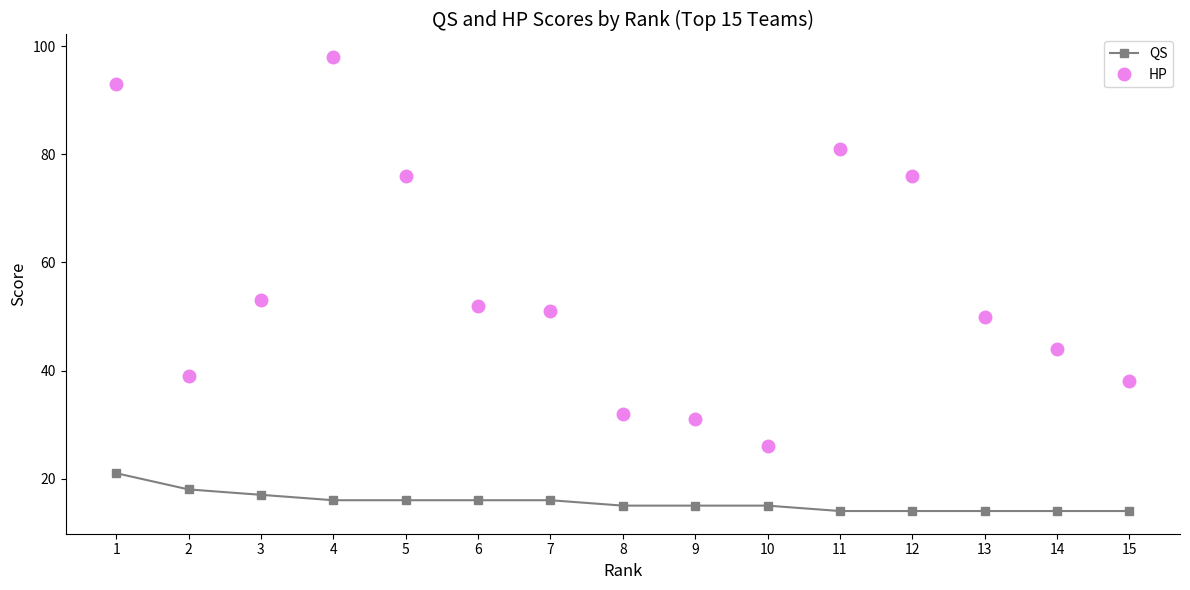

Is it true that QS equals 24 at 15?

False